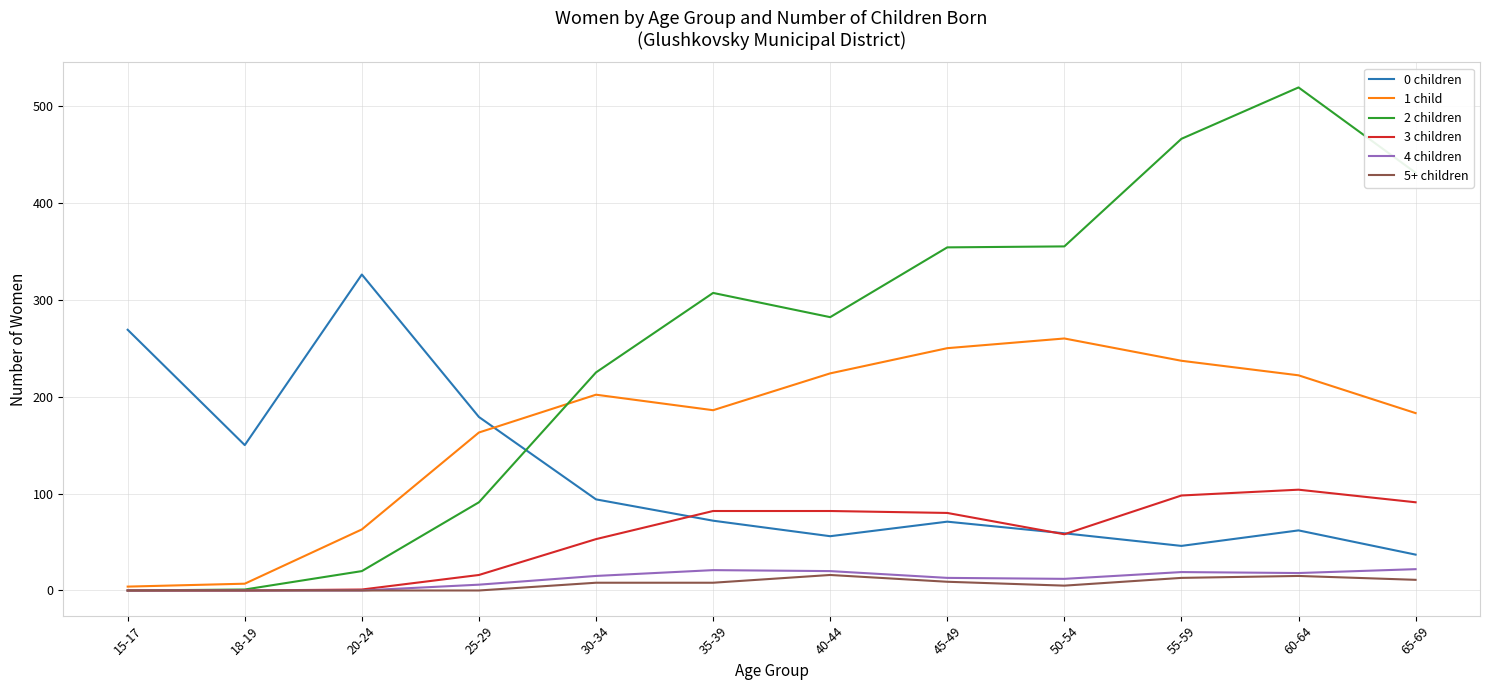

Where do 0 children and 2 children first cross each other?

25-29 and 30-34